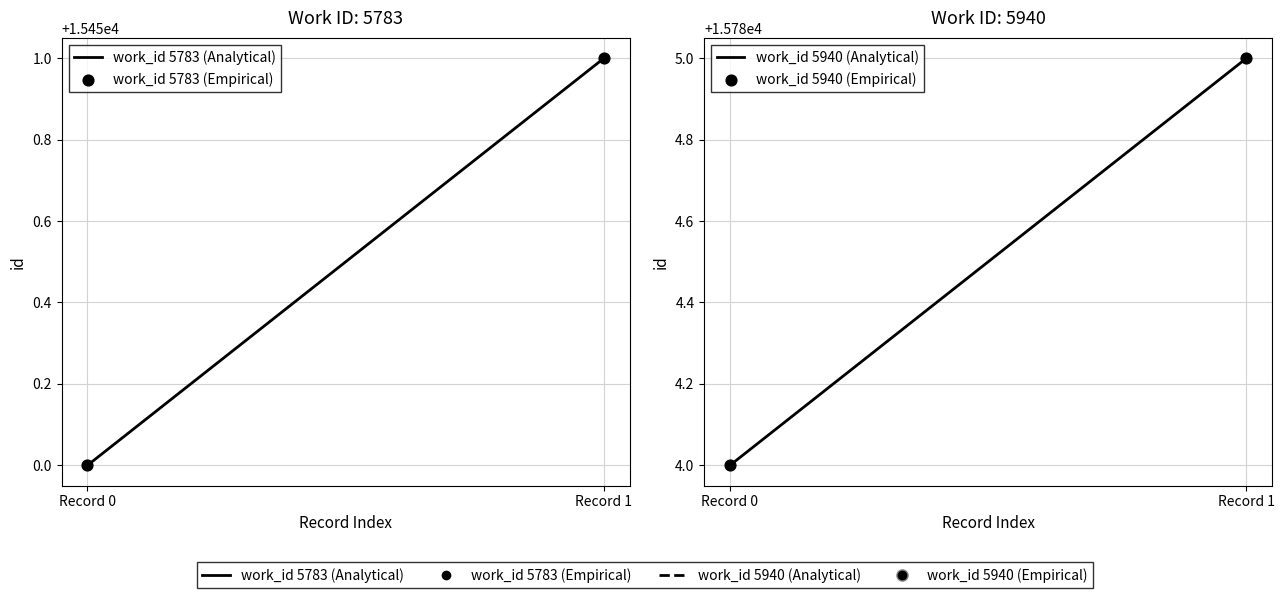

What are all the series names shown in the legend?

work_id 5783 (Analytical), work_id 5783 (Empirical), work_id 5940 (Analytical), work_id 5940 (Empirical)